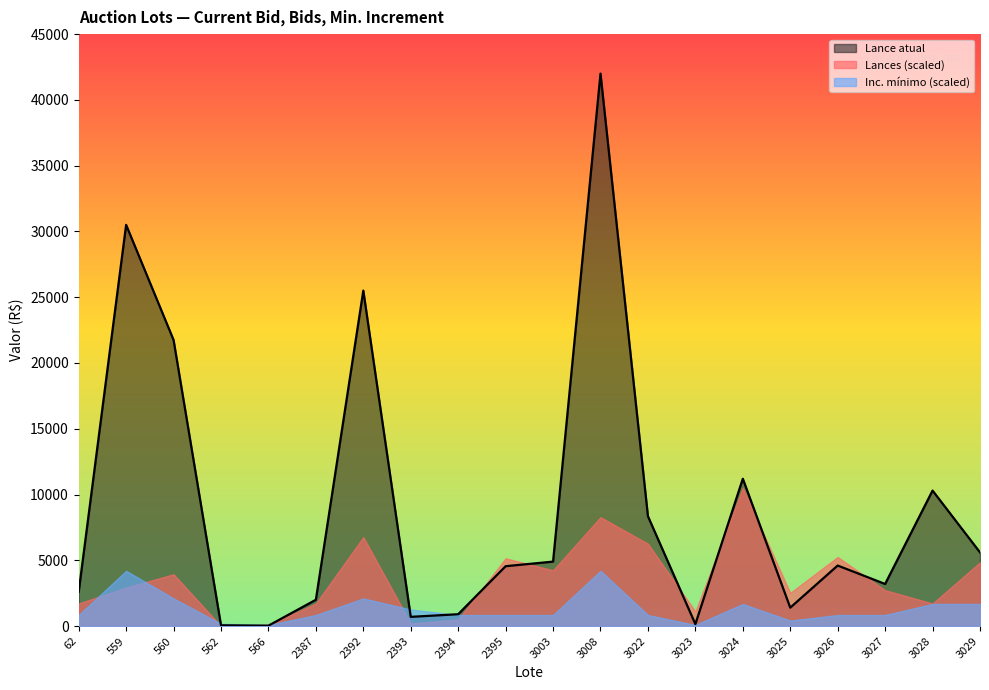

True or false: Lance atual and Inc. mínimo cross at least once.

False